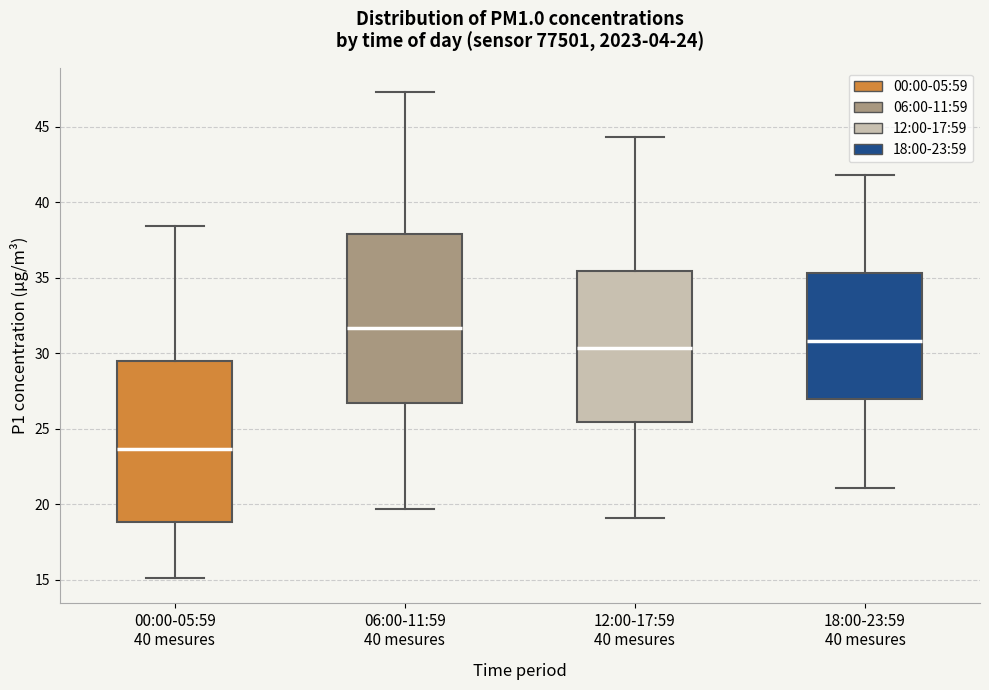

Comparing the boxes themselves (not the whiskers), which one is the tallest?

06:00-11:59 40 mesures